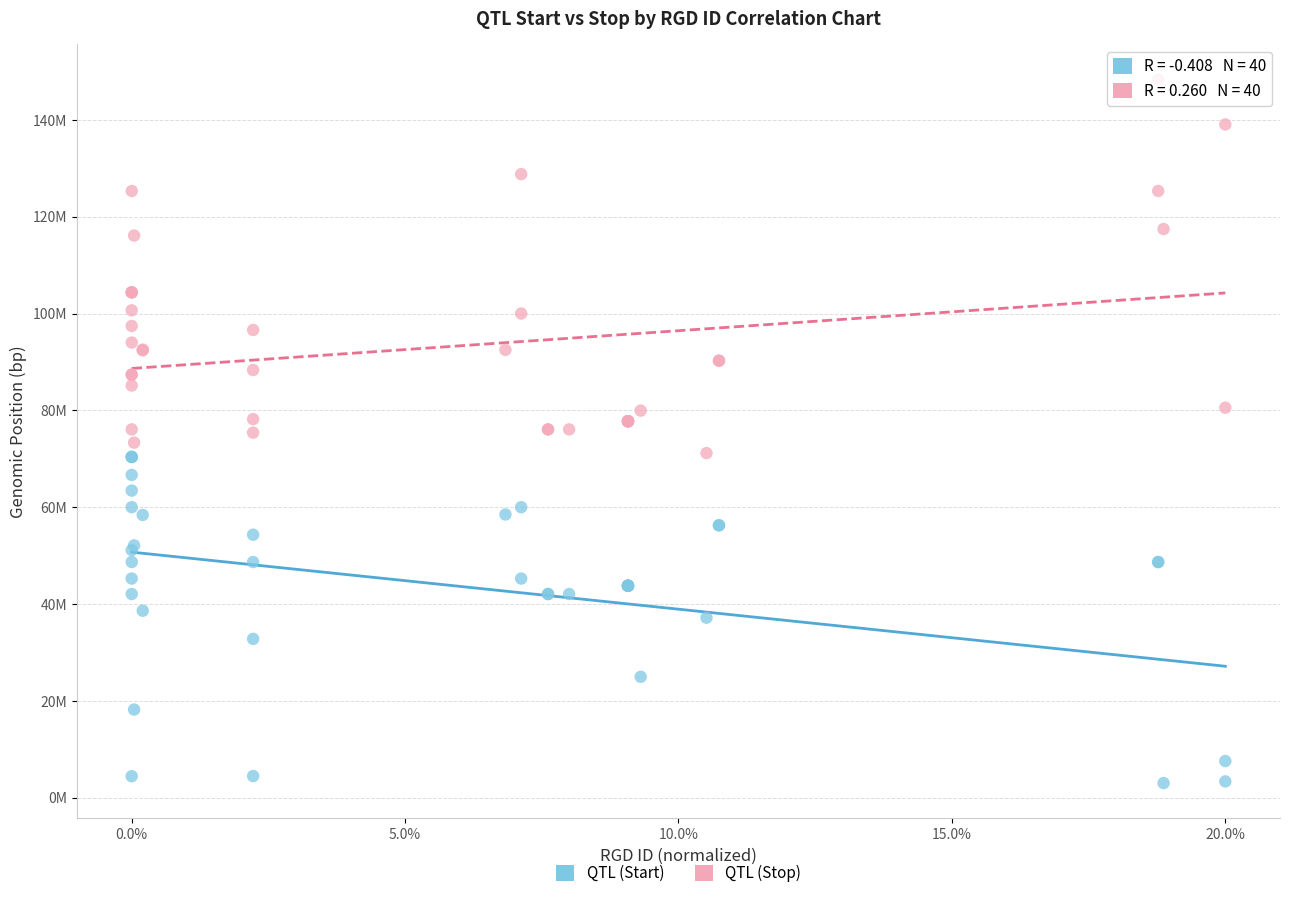

Which series contains the lowest Y value?

QTL (Start)